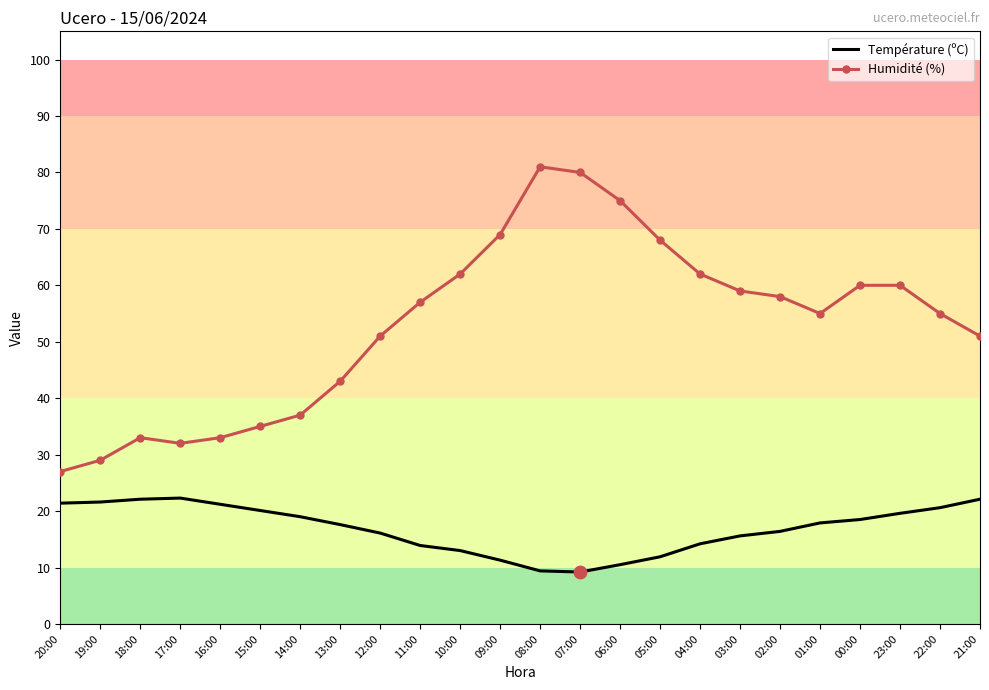

Which series changed the most between 18:00 and 09:00?

Humidité (%)